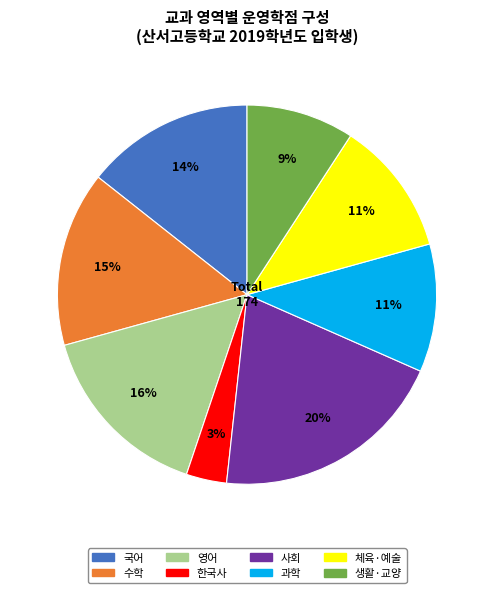

Is there a majority slice in this chart?

No